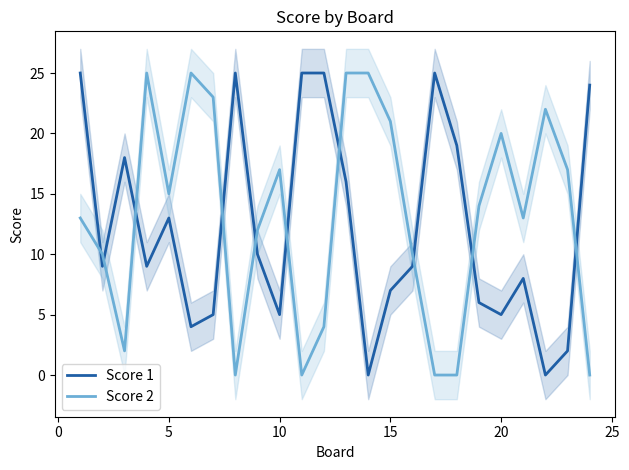

Is it true that Score 1 equals 7 at 15?

True